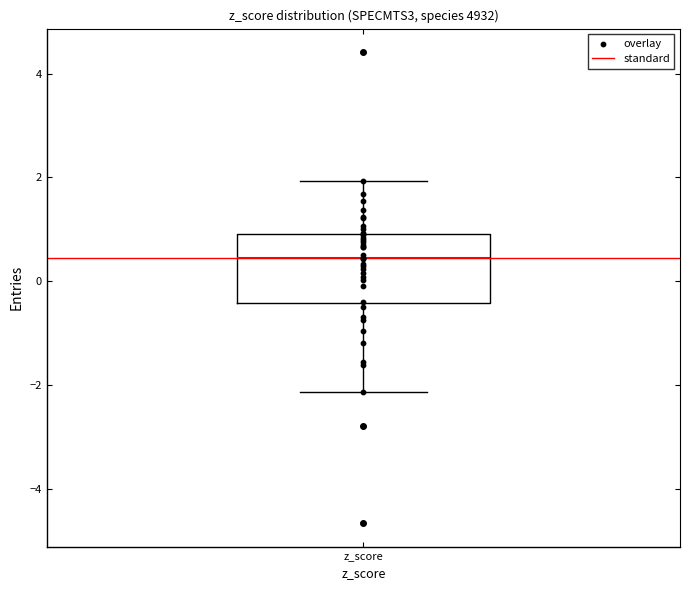

Where is the upper edge of the box for z_score on the y-axis? The values are not printed on the chart, so give them approximately, as read against the axis.

1.0